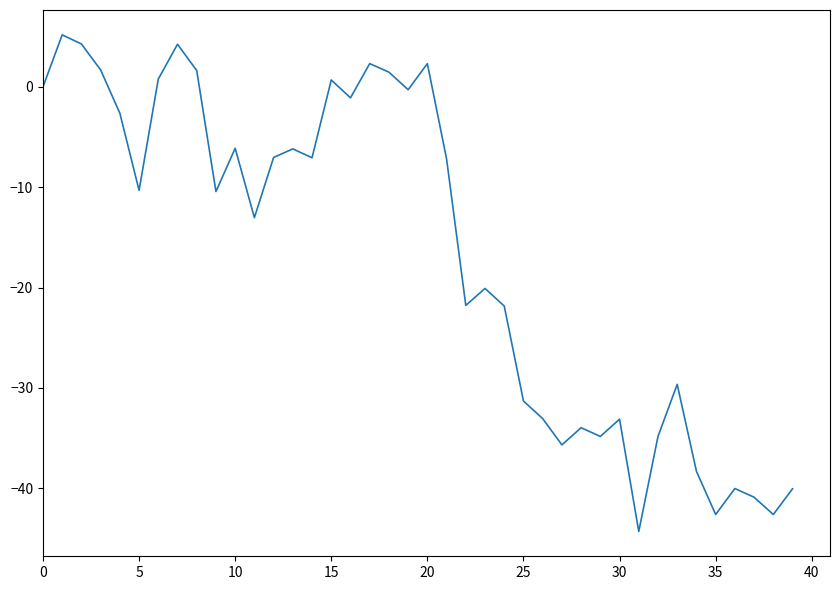

How many lines are shown in the chart?

1